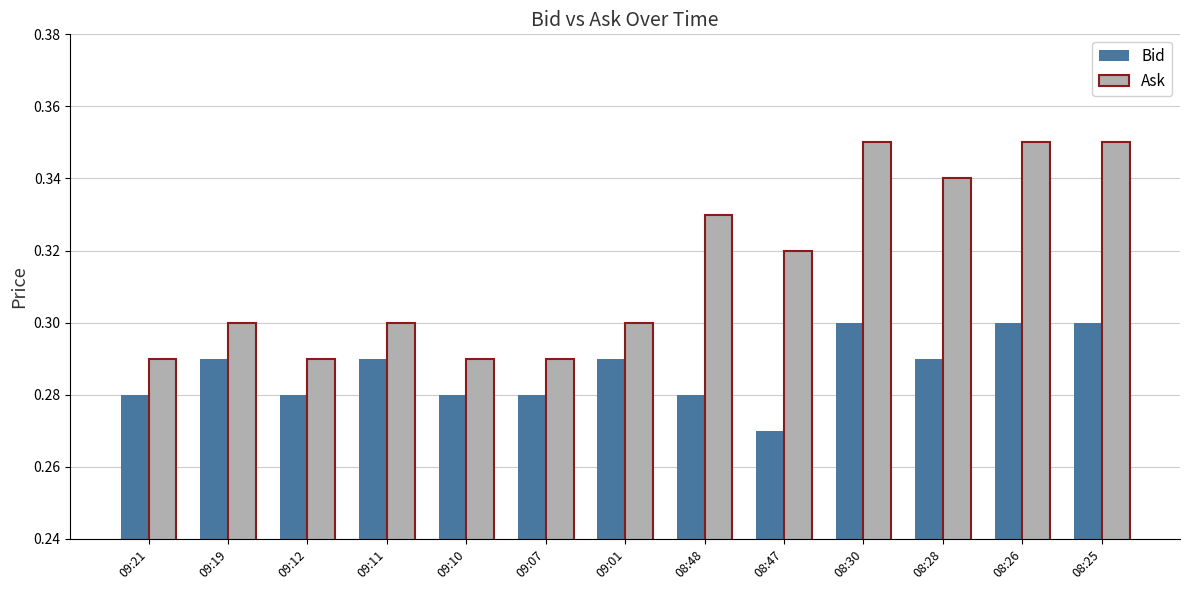

Between 09:19 and 08:26, which series saw the biggest shift?

Ask